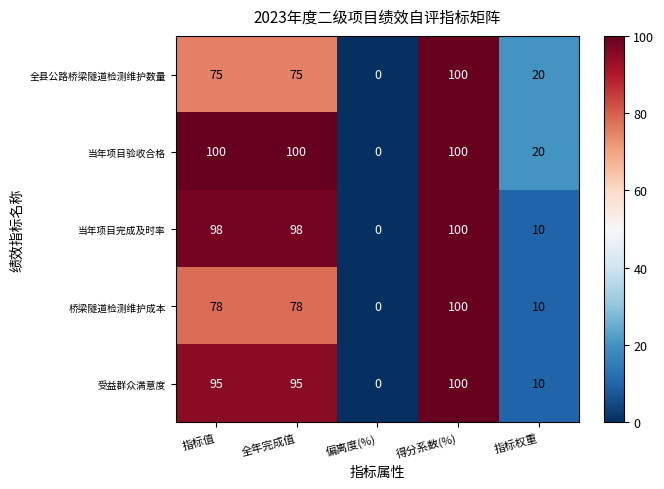

What is the spread (max minus min) of values at 全年完成值?

25